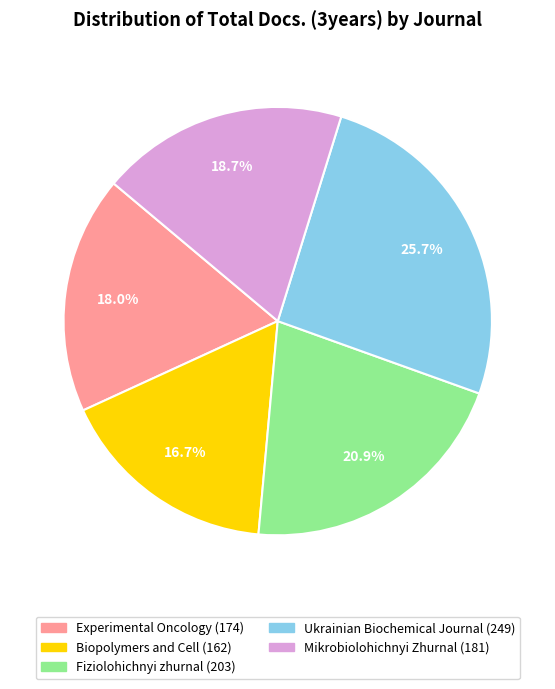

To the nearest percent, what percentage of the pie is Ukrainian Biochemical Journal?

26%